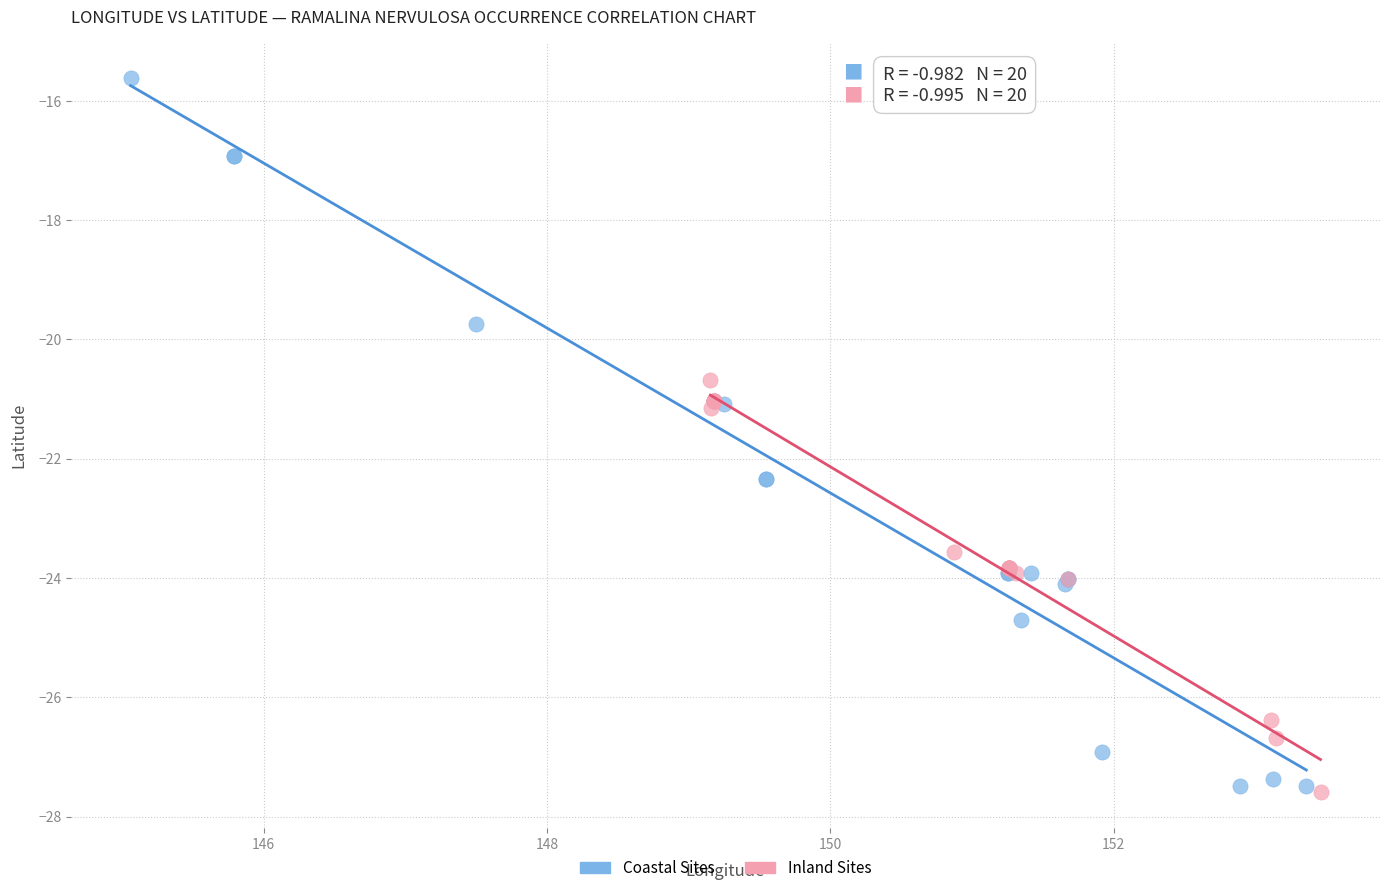

Which series has the widest spread of Y values?

Coastal Sites